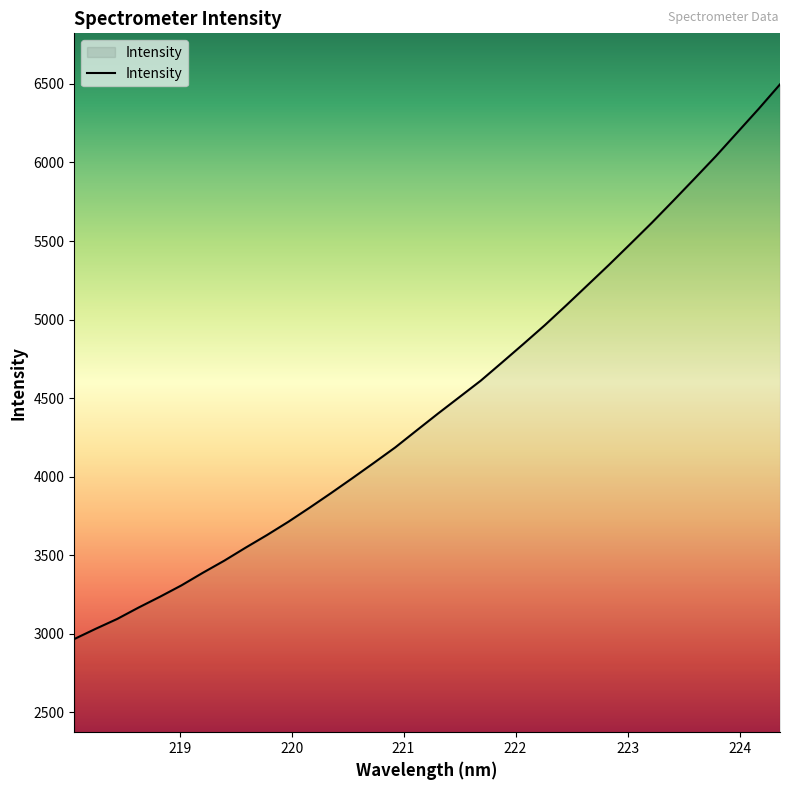

What is the maximum value shown in the chart?

6497.3